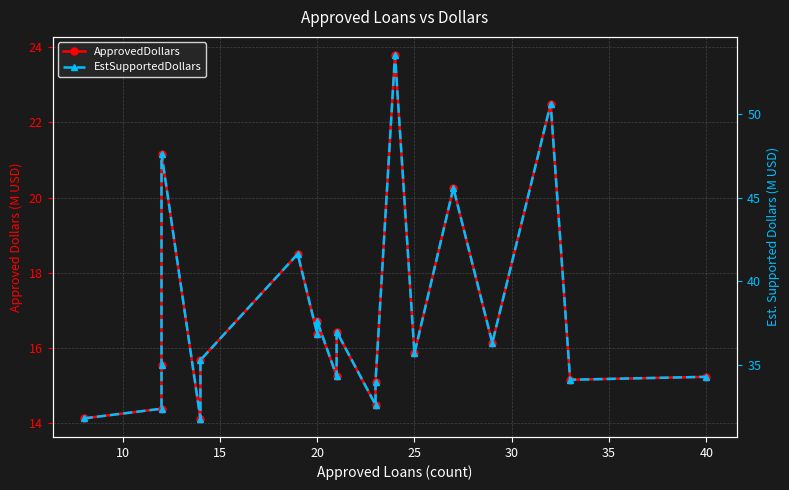

Reading left to right, what are all the values shown in this chart?

ApprovedDollars: 14.1	14.4	15.5	21.2	14.1	15.7	18.5	16.4	16.7	15.3	16.4	14.5	15.1	23.8	15.9	20.3	16.1	22.5	15.2	15.2
EstSupportedDollars: 31.8	32.4	35.0	47.6	31.8	35.3	41.6	36.9	37.6	34.3	37.0	32.6	34.0	53.5	35.7	45.6	36.3	50.6	34.1	34.3